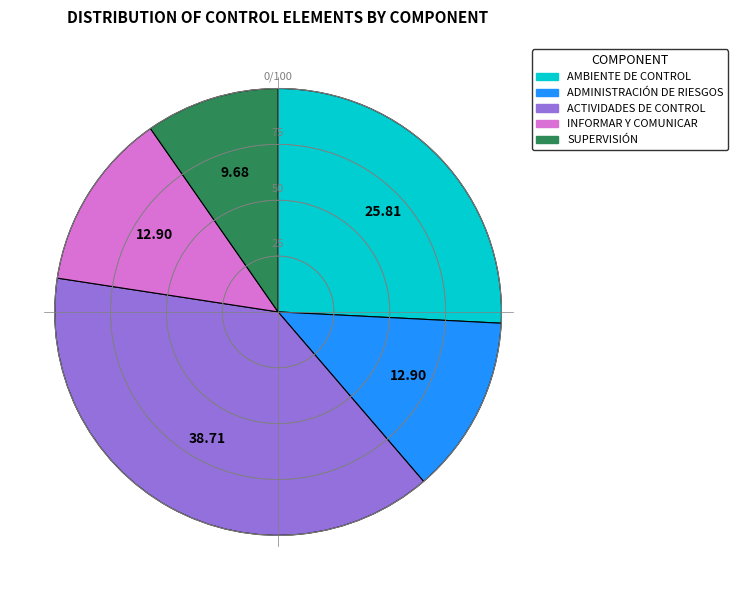

Which slice is the largest?

ACTIVIDADES DE CONTROL